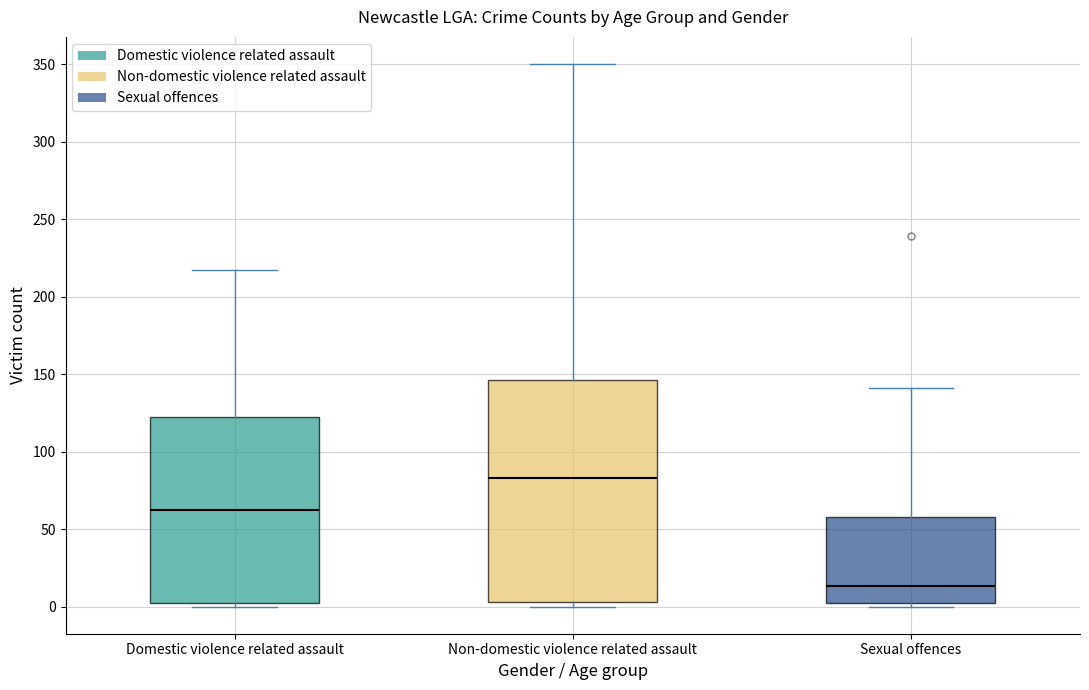

Which box's median line is the lowest?

Sexual offences